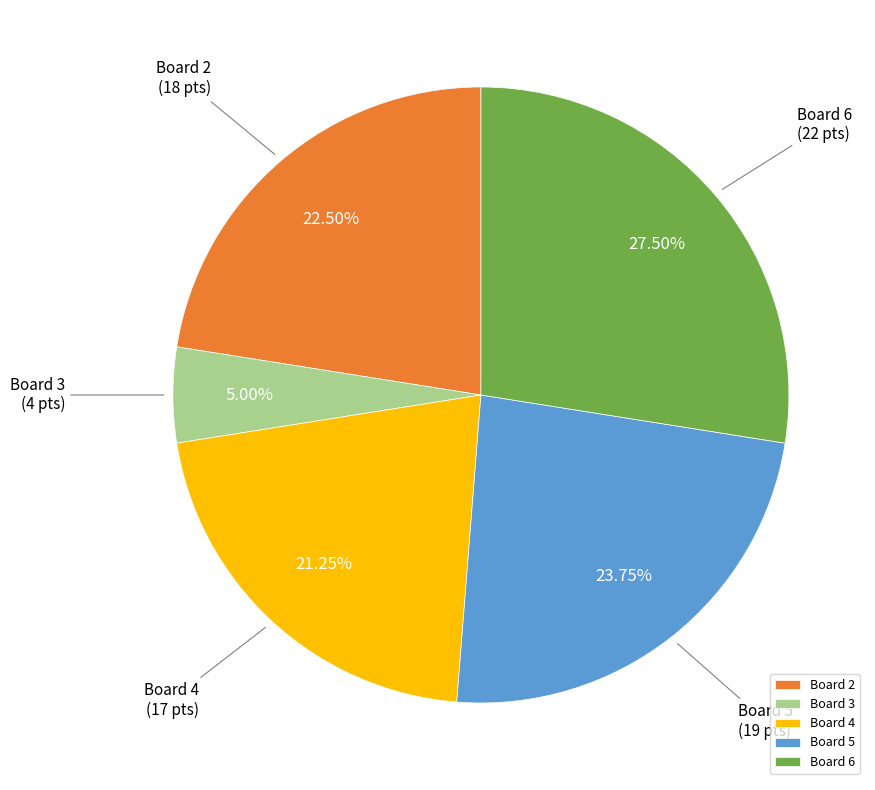

How many slices are in this pie chart?

5